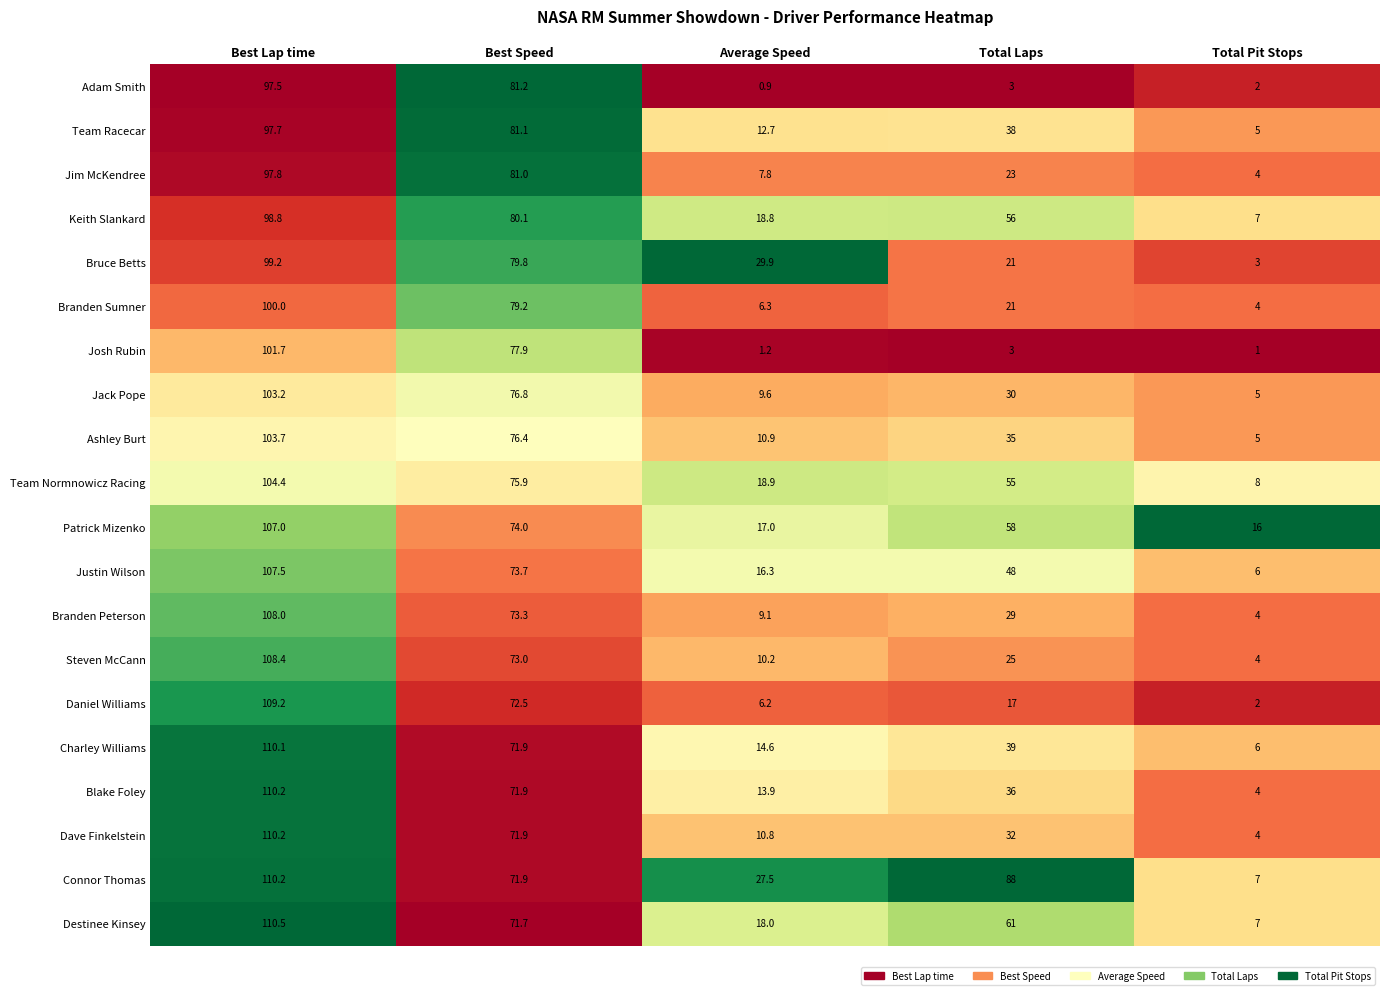

What value does the Connor Thomas series have at Best Speed?

71.9